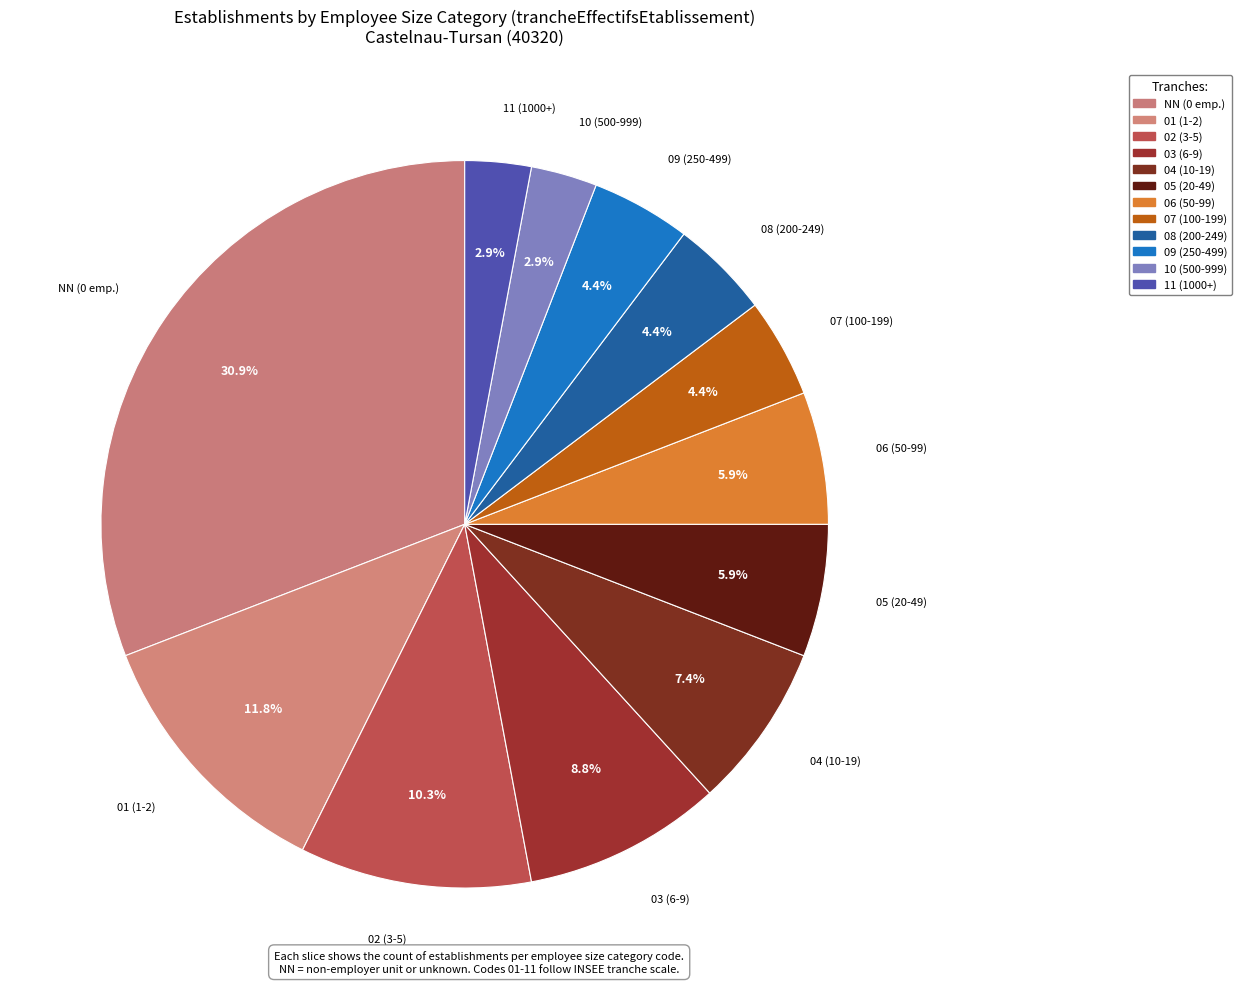

What is the largest slice in the pie chart?

NN